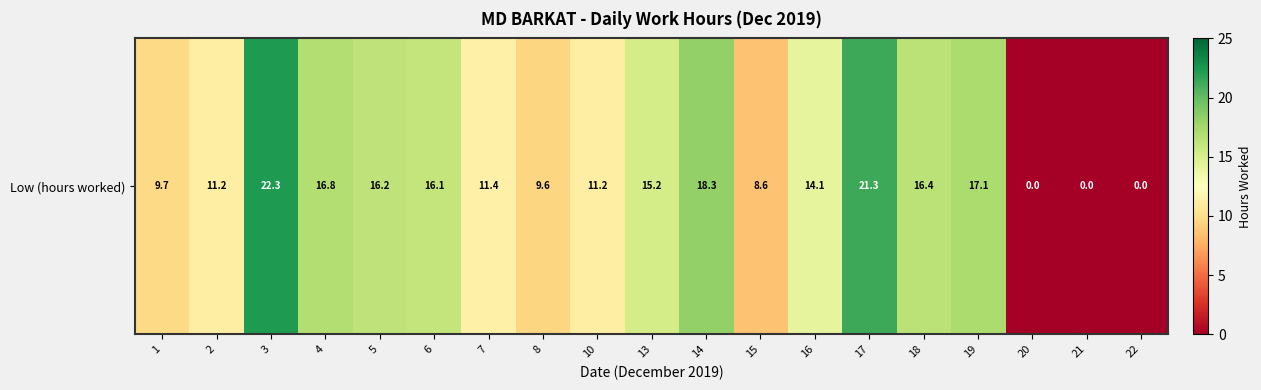

Rank the categories by value from lowest to highest.

20, 21, 22, 15, 8, 1, 10, 2, 7, 16, 13, 6, 5, 18, 4, 19, 14, 17, 3